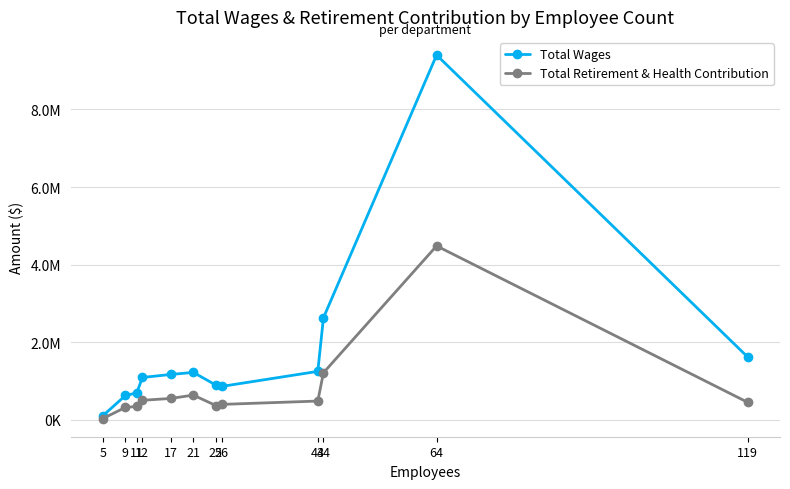

Is this an area chart (filled region under the line)?

No